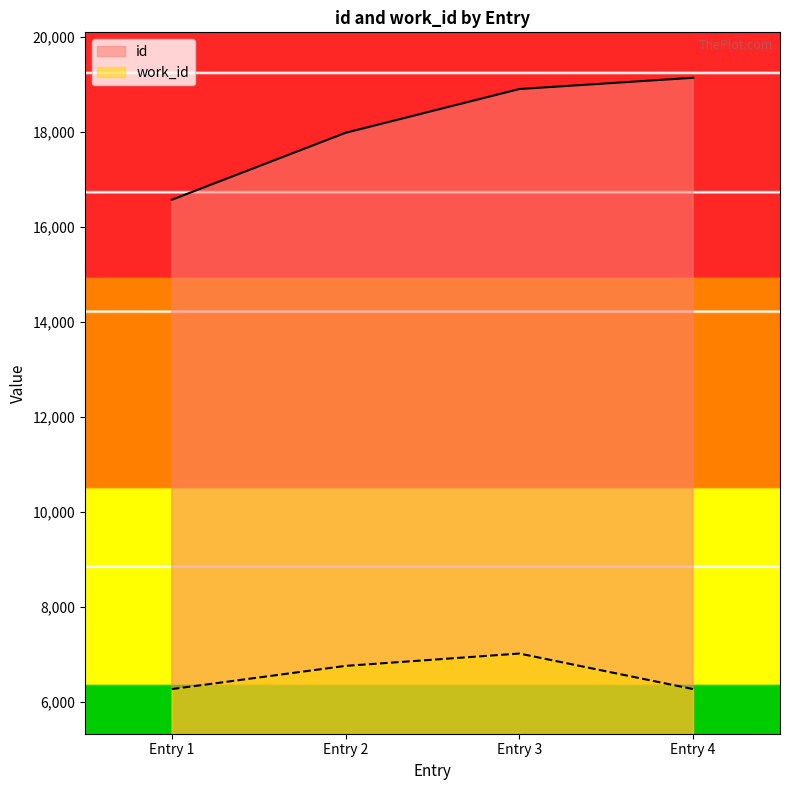

How many values in the work_id series are below 6753?

2